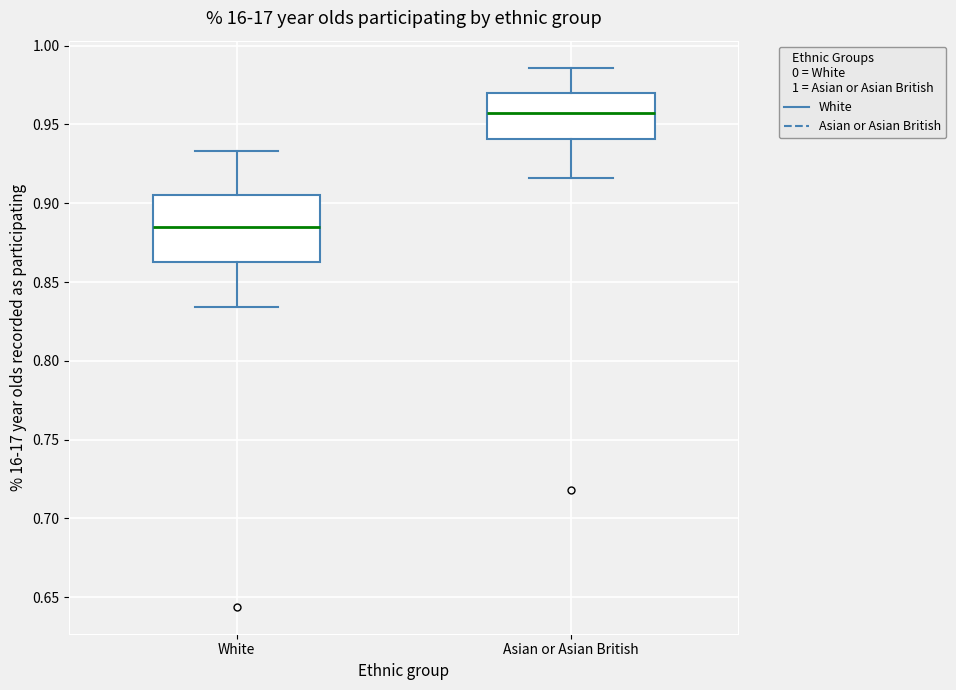

Reading left to right, read every box against the y-axis: the position of its median line, the range the box covers, and the ends of its whiskers. The values are not printed on the chart, so give them approximately, as read against the axis.

White: median 0.885, box 0.865 to 0.905, whiskers 0.835 to 0.935
Asian or Asian British: median 0.955, box 0.940 to 0.970, whiskers 0.915 to 0.985